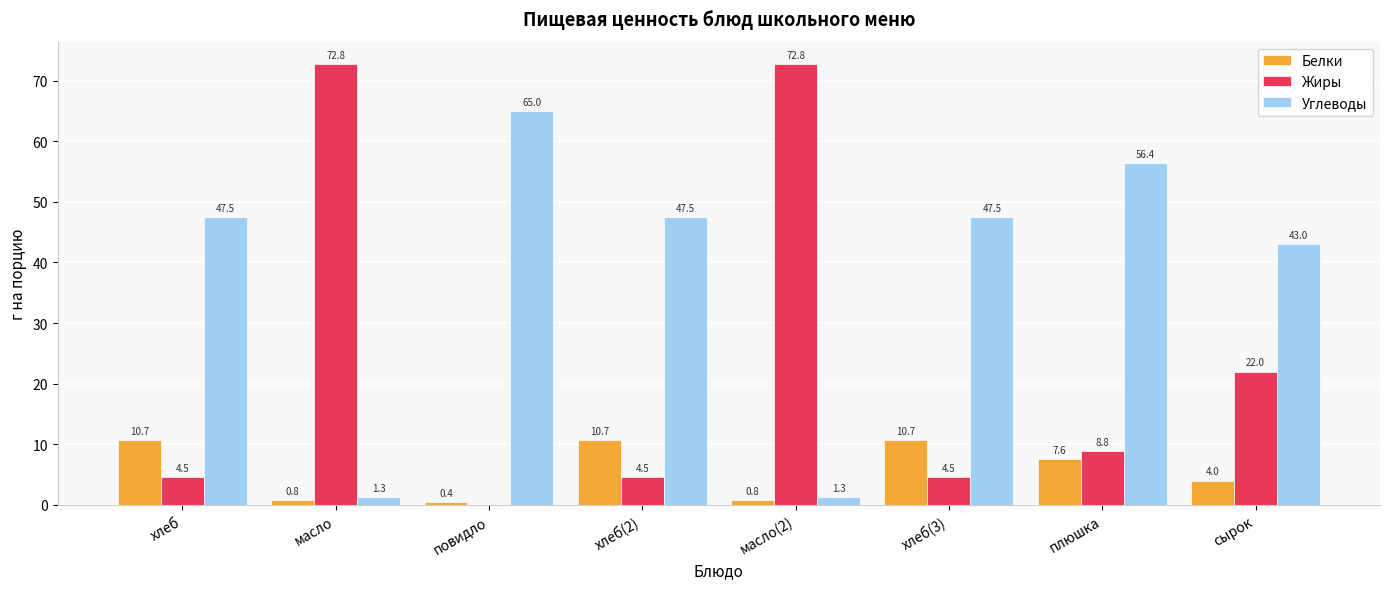

True or false: Углеводы has a value of 21.7 at сырок.

False